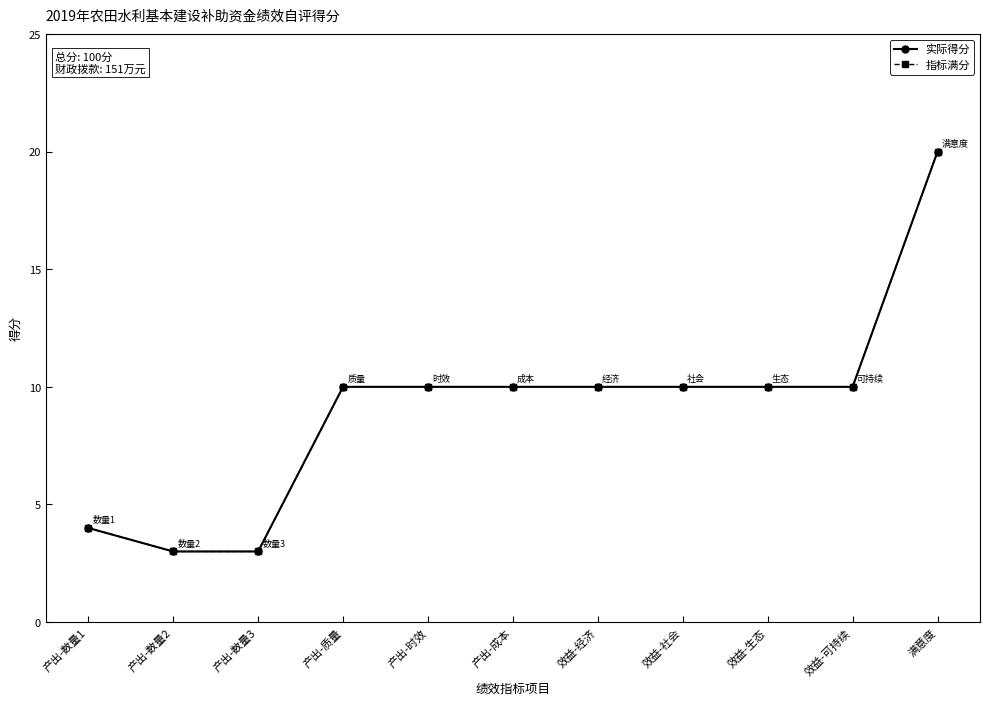

Does the chart have visible grid lines?

No